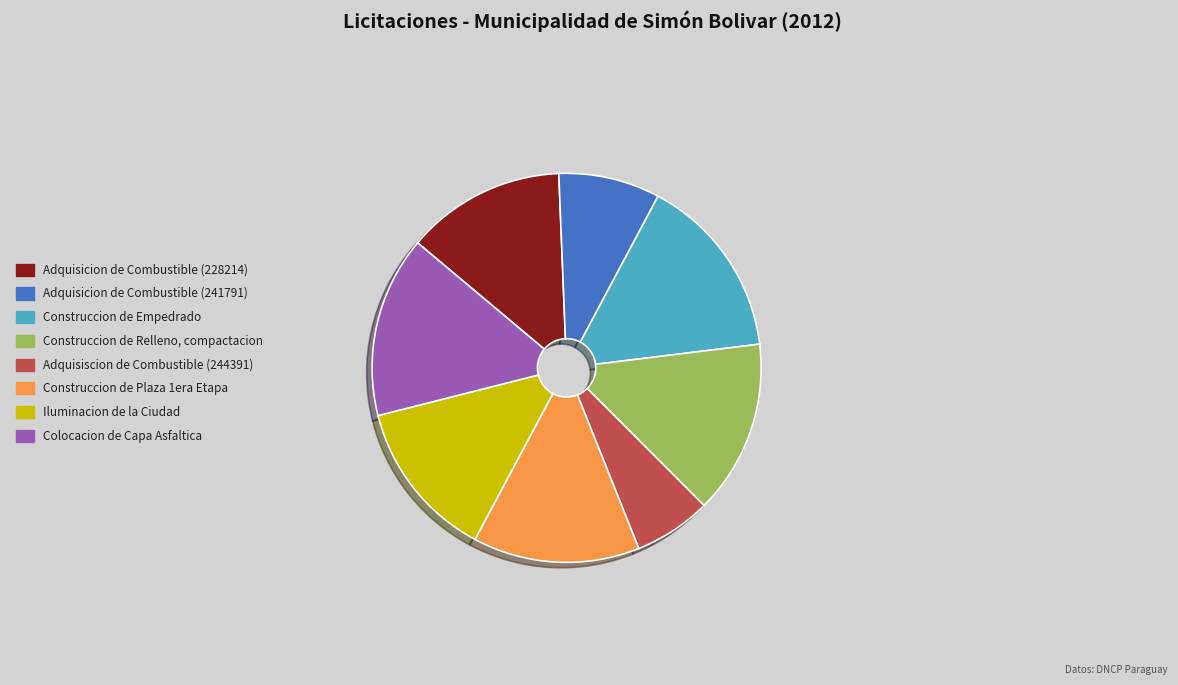

Does any single category account for the majority?

No